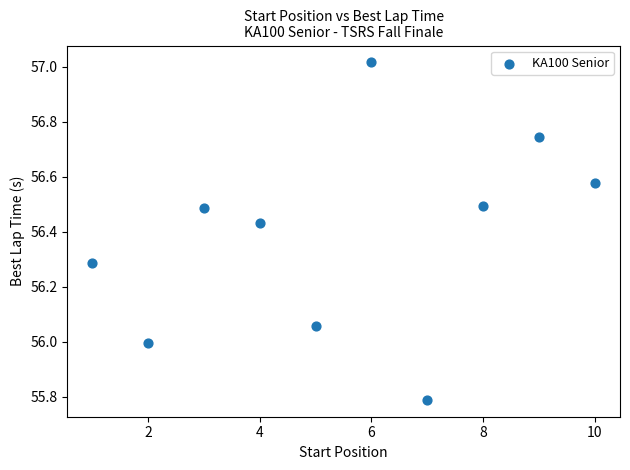

What is the average X value?

5.5